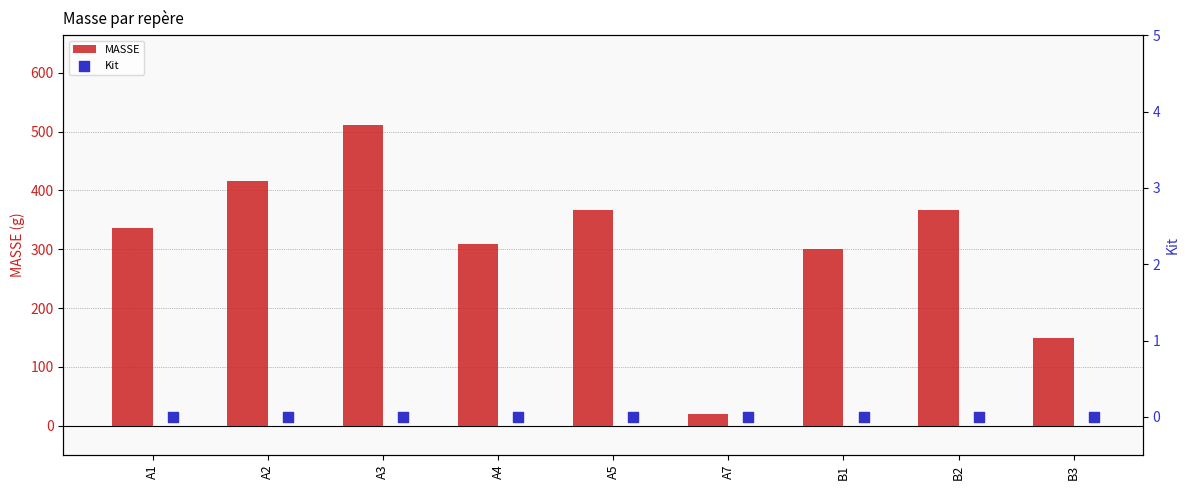

What are all the series names shown in the legend?

MASSE, Kit